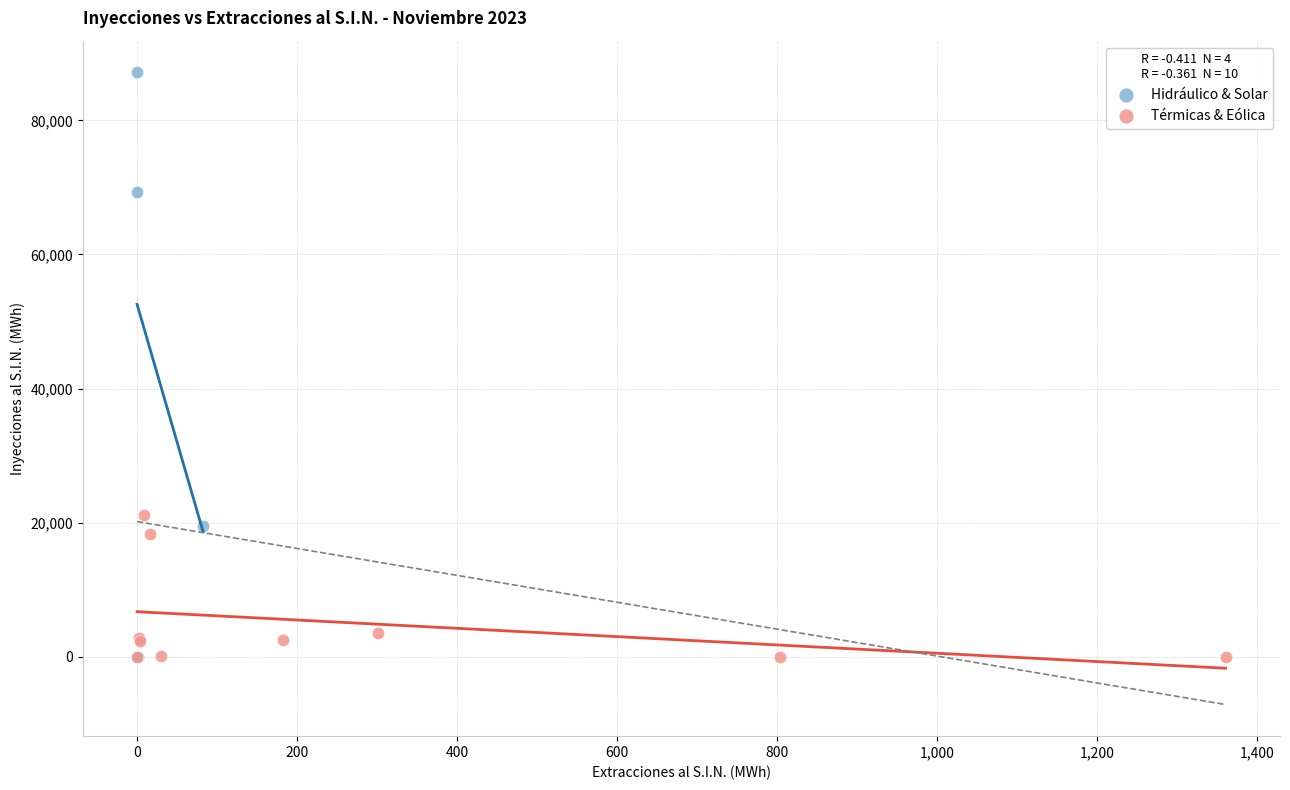

Which series has the widest spread of Y values?

Hidráulico & Solar